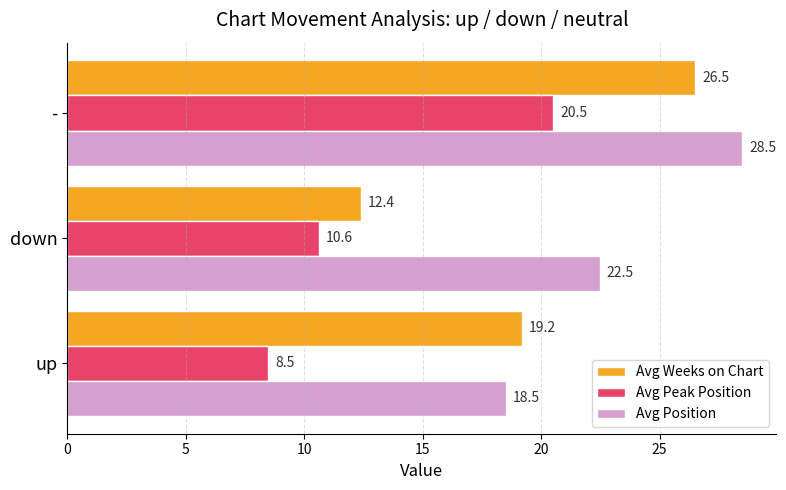

How many data points in Avg Weeks on Chart are above 19?

2